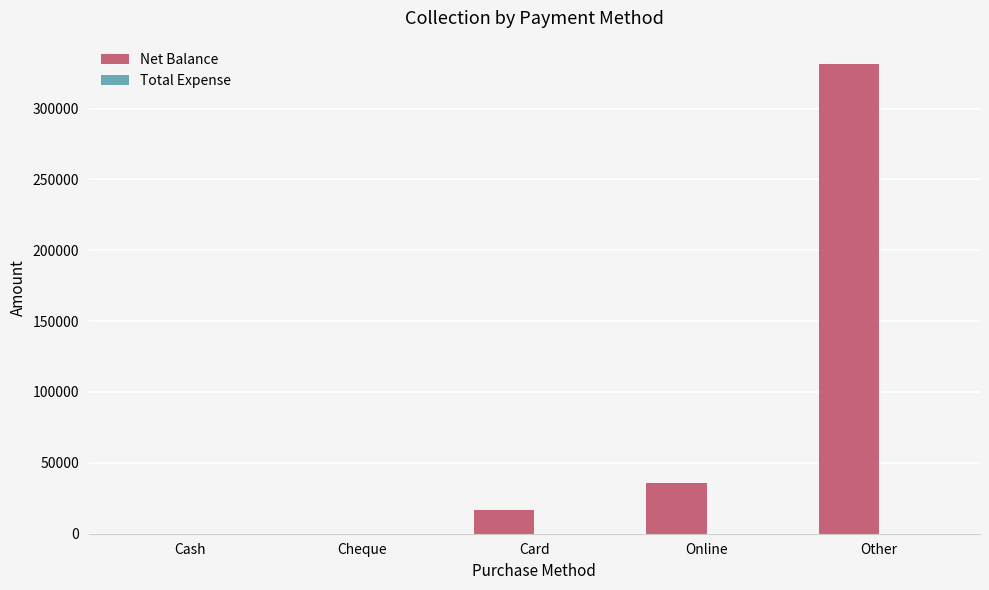

Between Other and Cash, which is larger?

Other